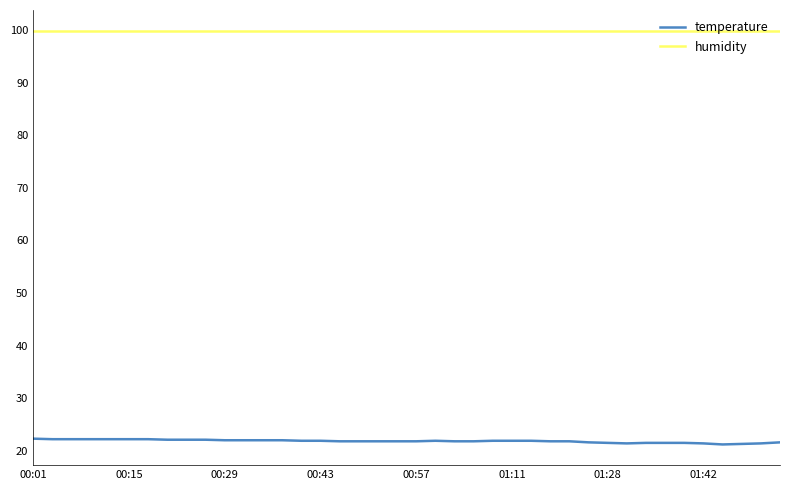

Which series has the largest range (max minus min)?

temperature